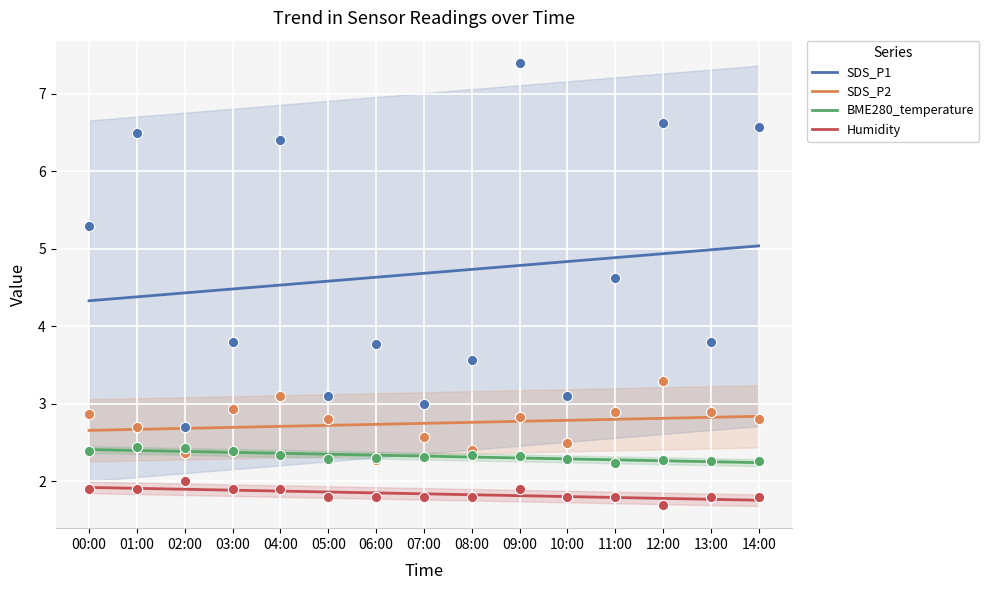

Which series contains the lowest Y value?

Humidity